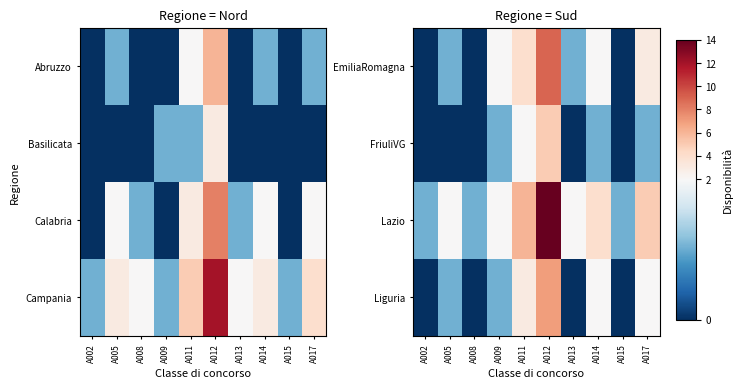

The EmiliaRomagna series shows 1 at A005. True or false?

False